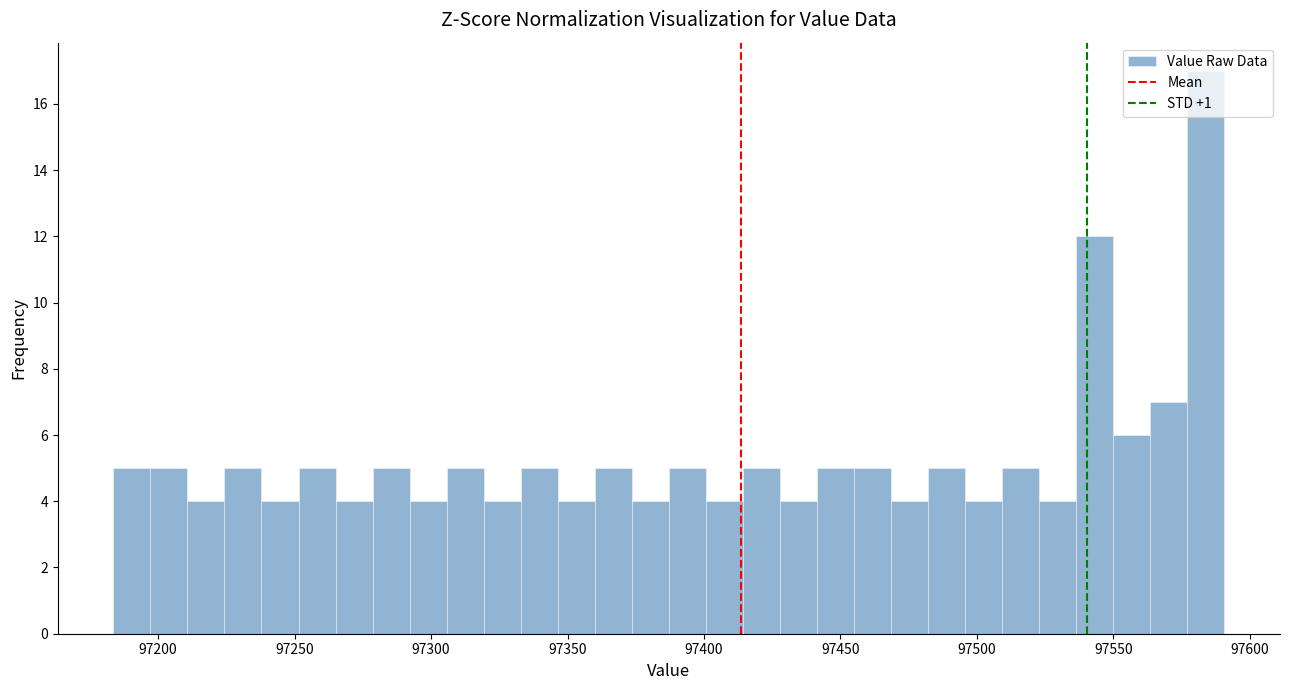

Around what value on the x-axis is the tallest bar? Give the approximate position of its centre, as read against the axis.

97585